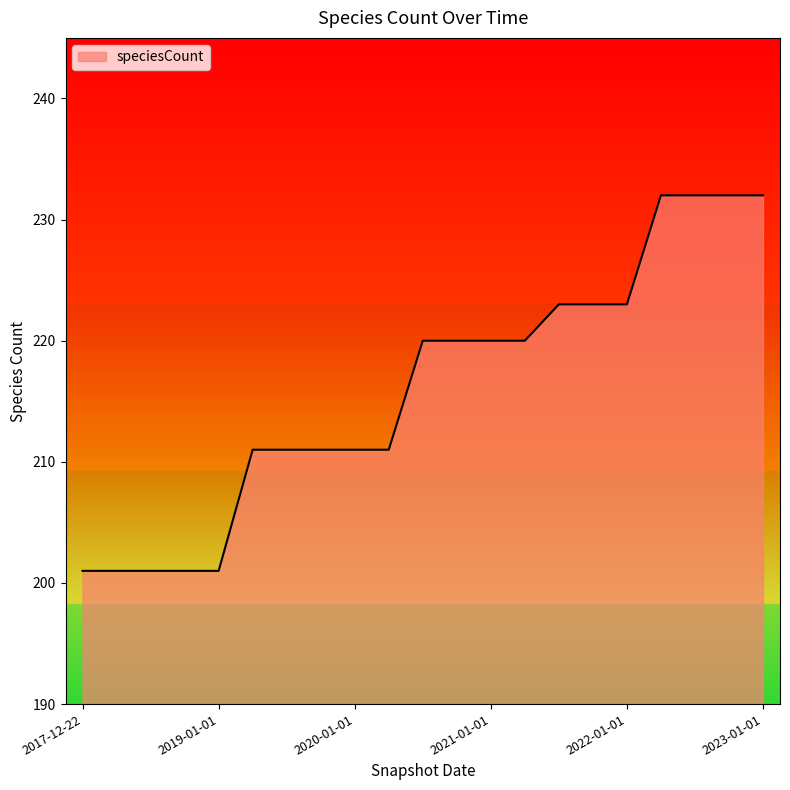

Does the chart display data point markers on the line(s)?

No